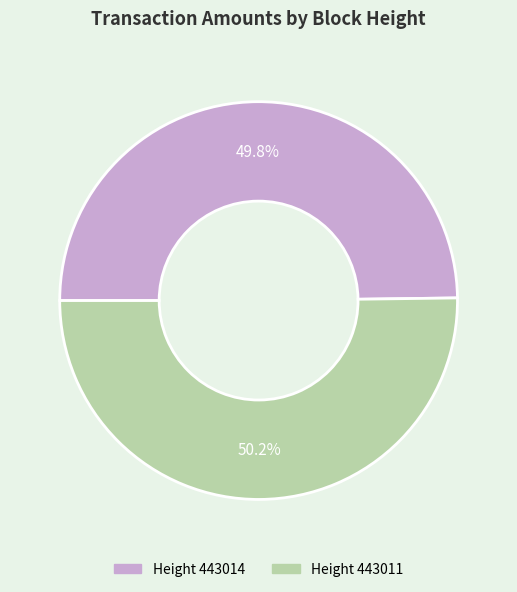

How many segments does this pie chart have?

2